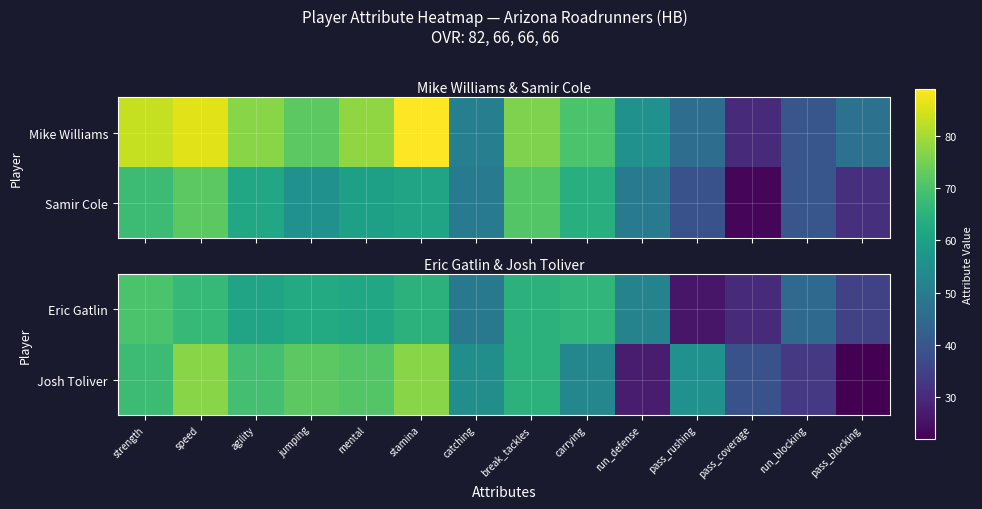

The value of Josh Toliver at pass_blocking is 39. True or false?

False